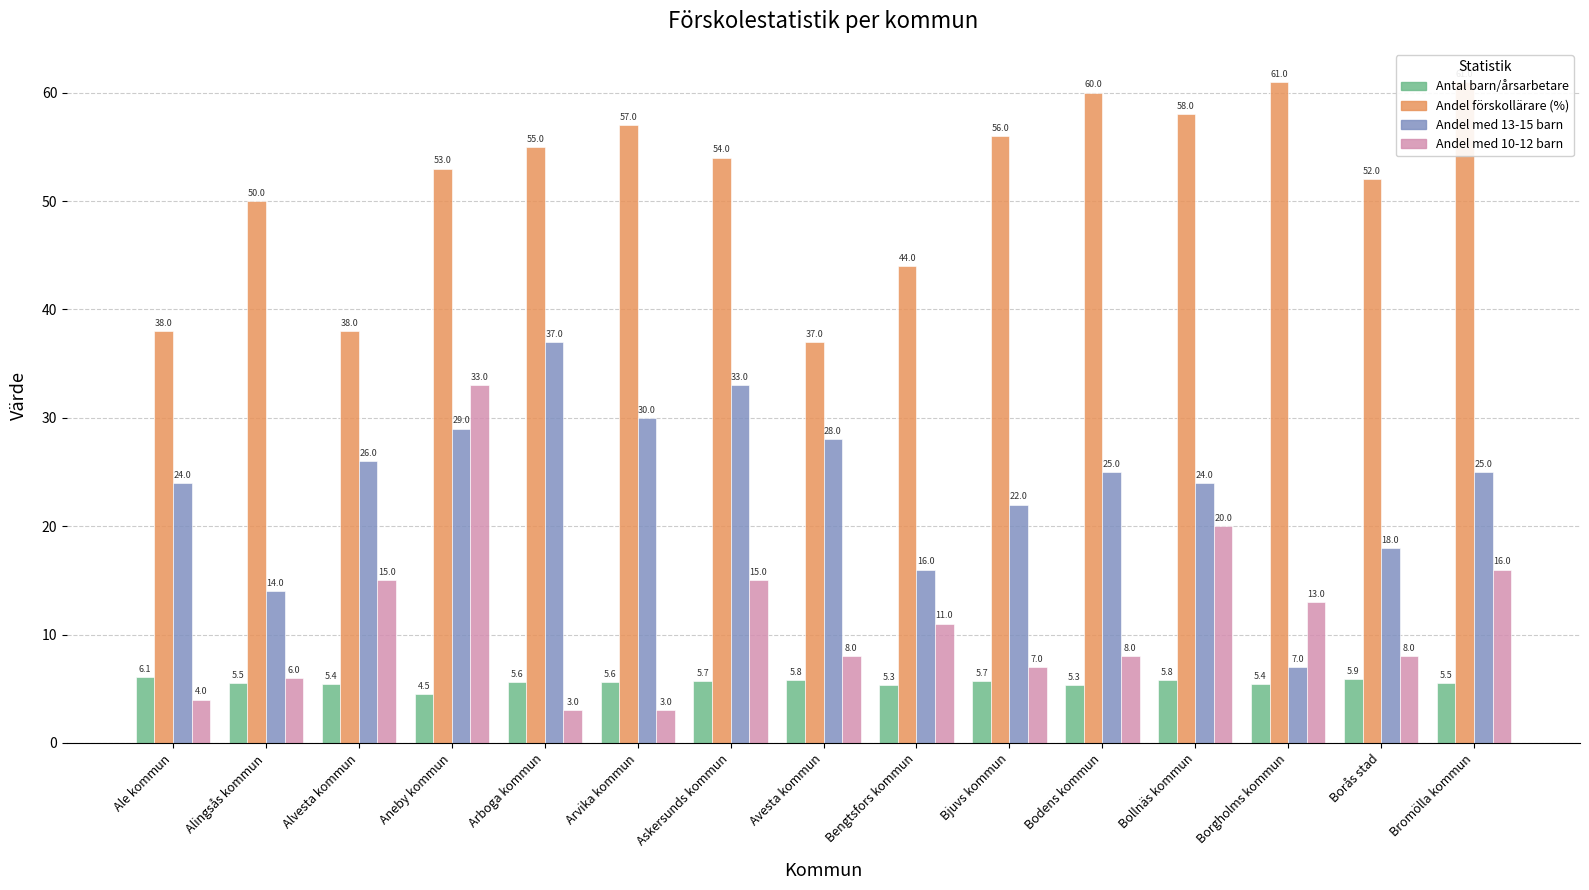

How many data points does each series have?

15